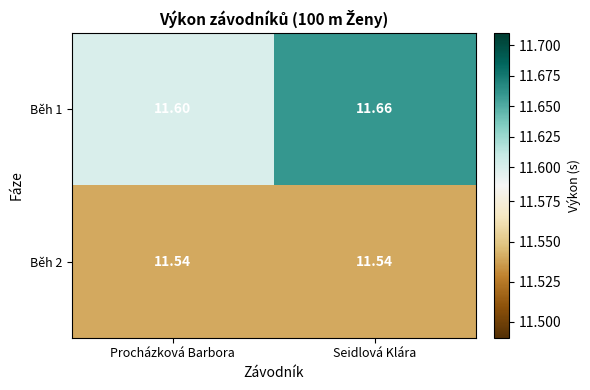

Where is Běh 1 nearest to the value 11?

Procházková Barbora